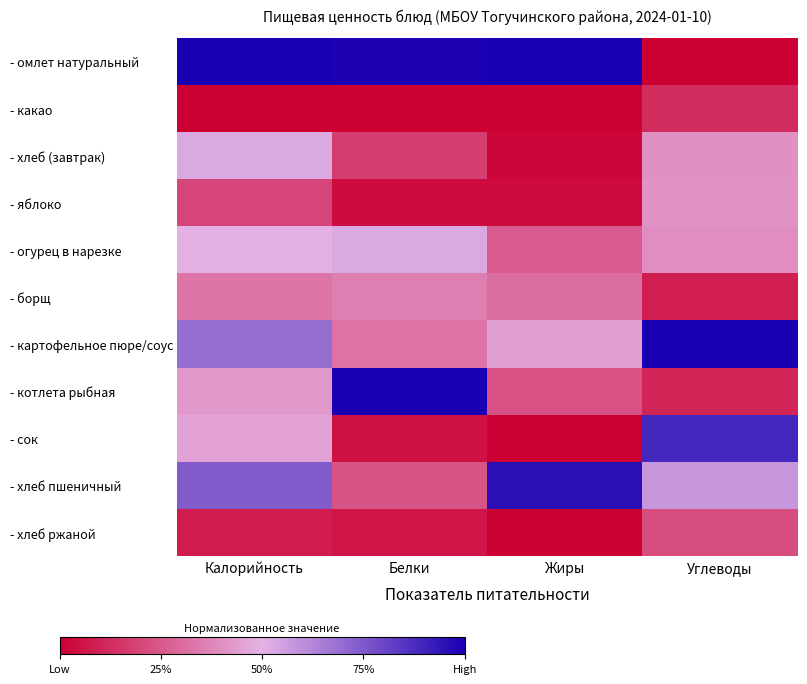

Rank the series at Углеводы from lowest to highest value.

- омлет натуральный, - борщ, - котлета рыбная, - какао, - хлеб ржаной, - огурец в нарезке, - хлеб (завтрак), - яблоко, - хлеб пшеничный, - сок, - картофельное пюре/соус